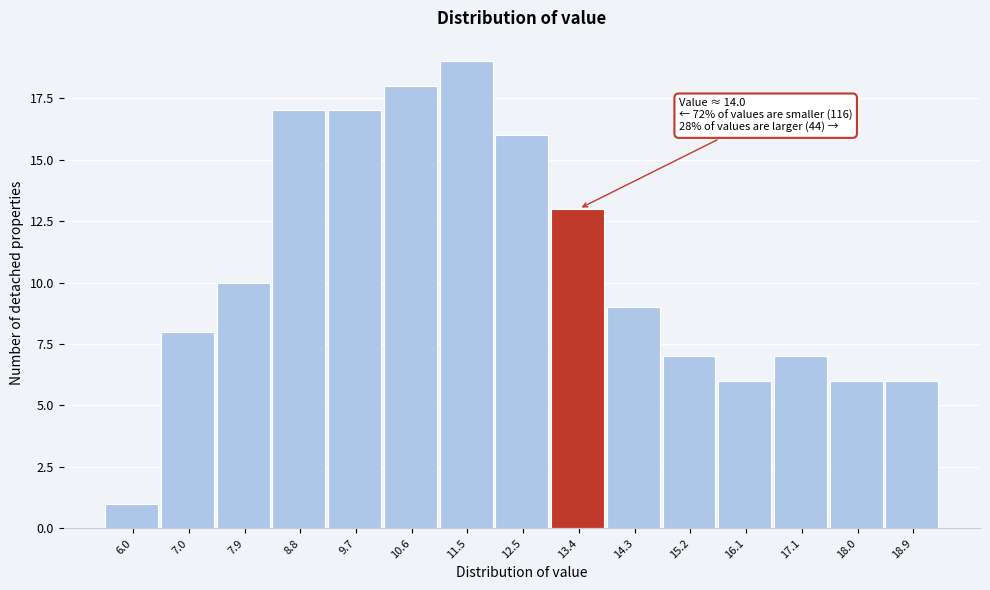

Reading left to right, what are all the values shown in this chart?

1	8	10	17	17	18	19	16	13	9	7	6	7	6	6